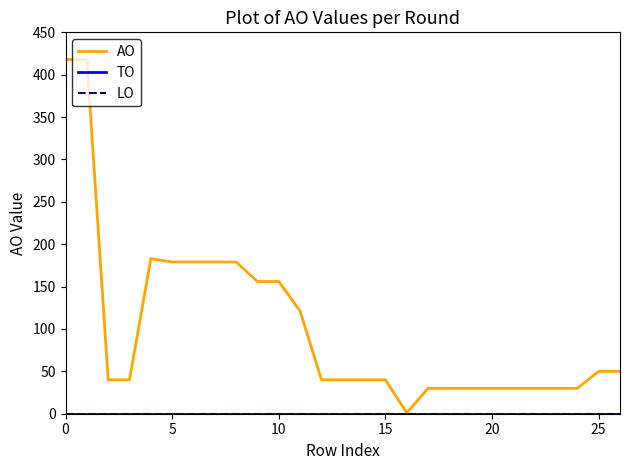

Does the chart have visible grid lines?

No